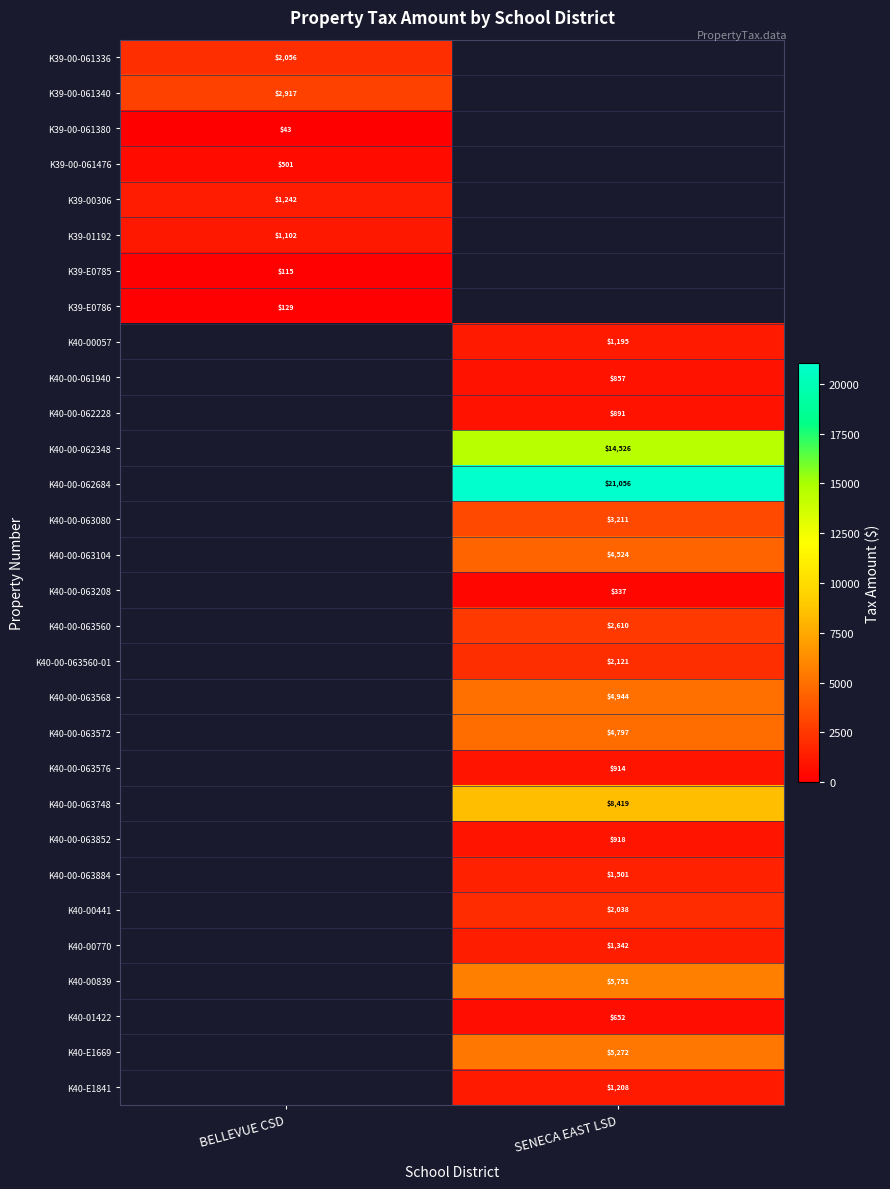

How many values in the K40-00-063208 series exceed 336?

1